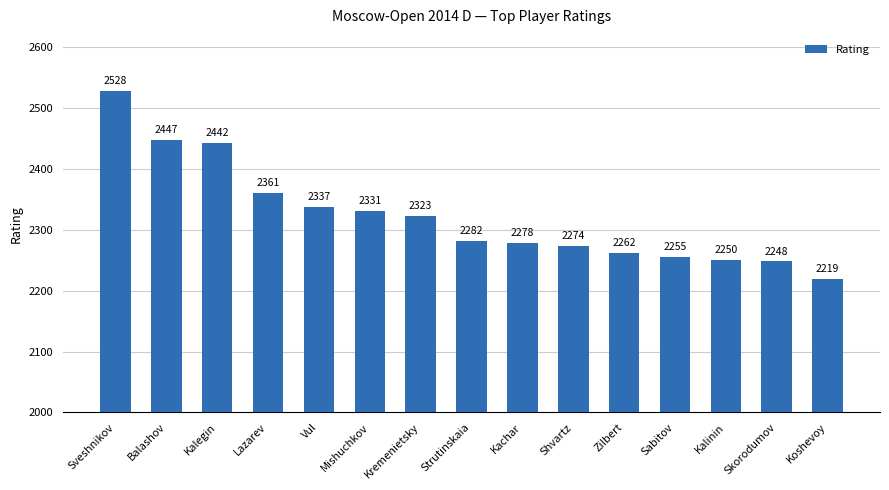

What is the value of the 5th bar from the left?

2337